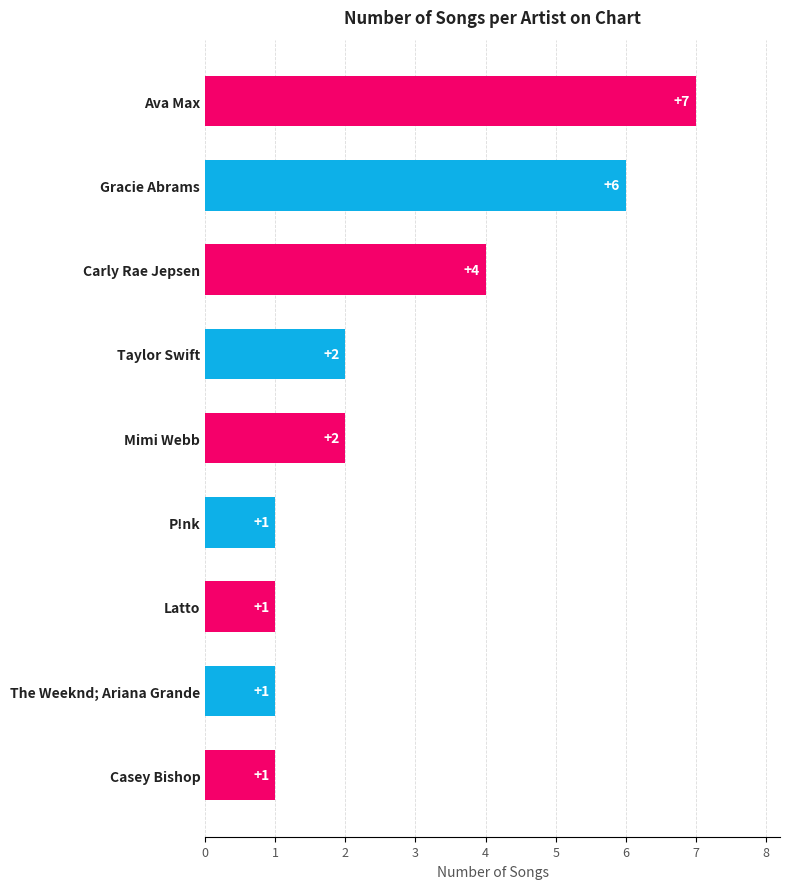

How many bars are there in total?

9